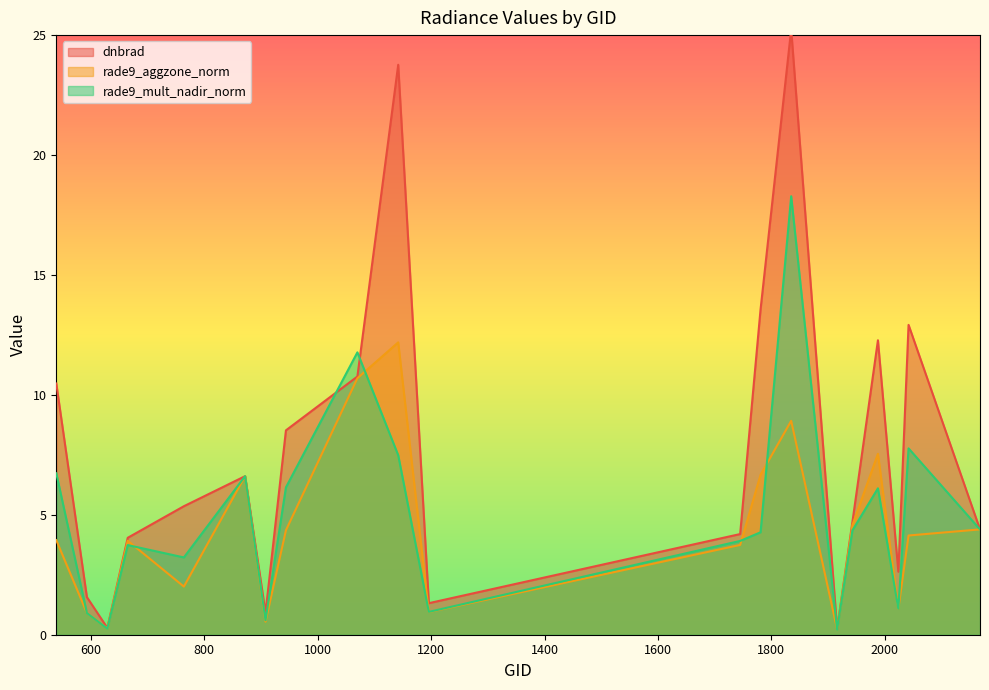

At which category is the sum across all series the highest?

1835